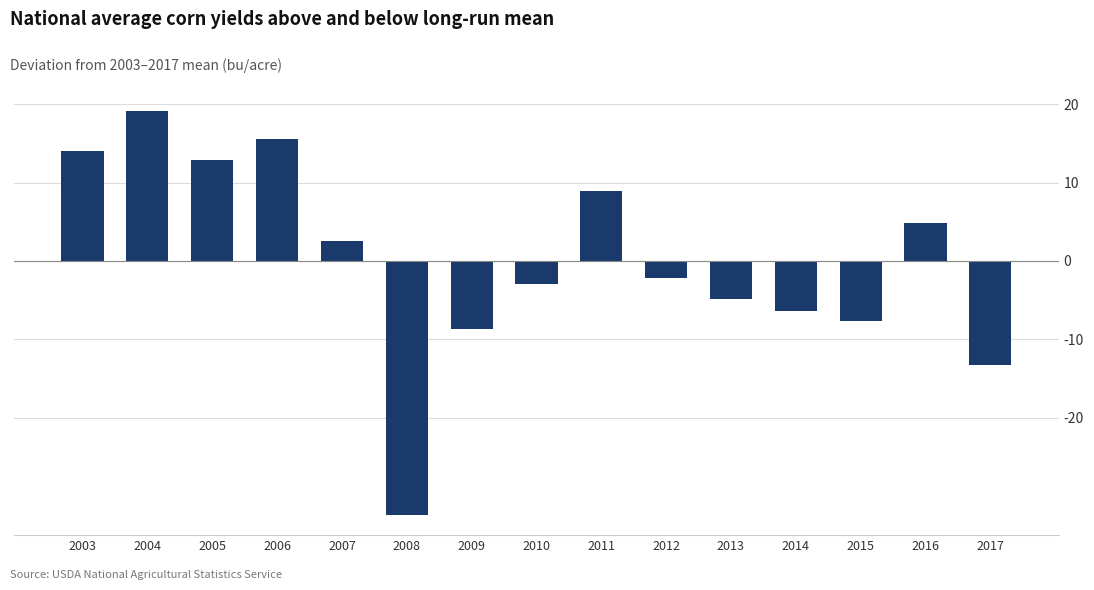

The value at 2013 is -8.6. True or false?

False